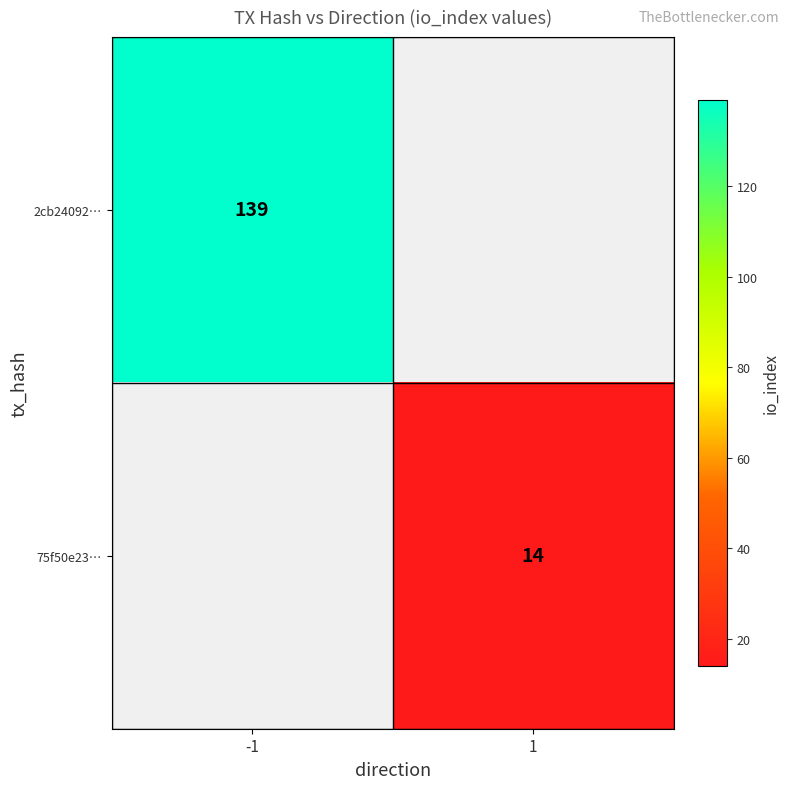

What is the greatest value displayed?

139.0